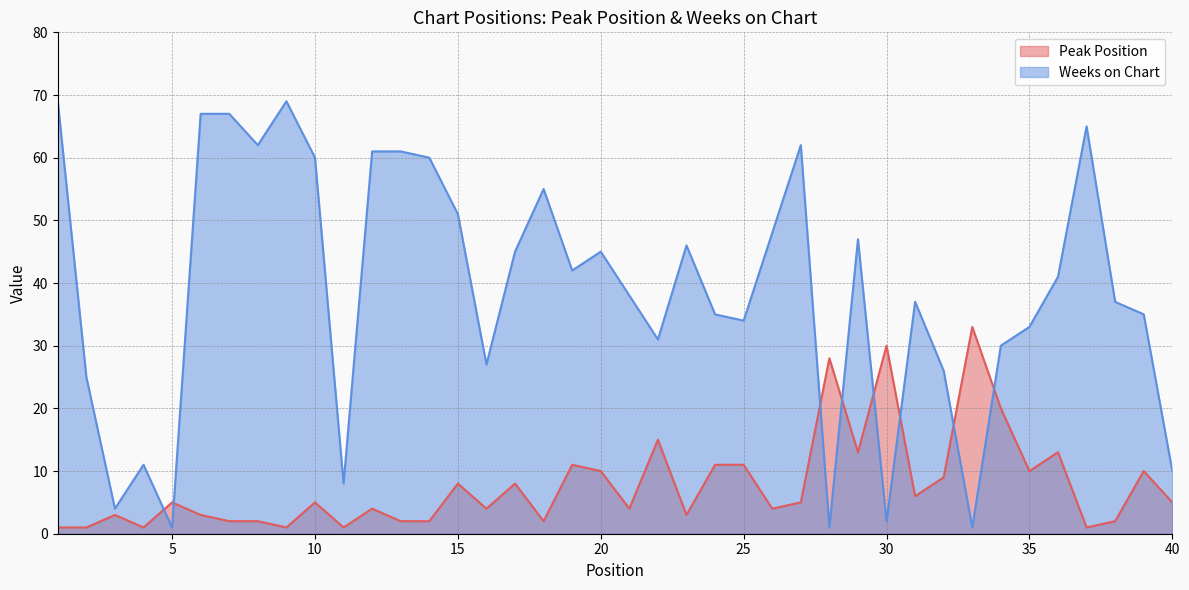

At which category does the chart reach its peak across all series?

1